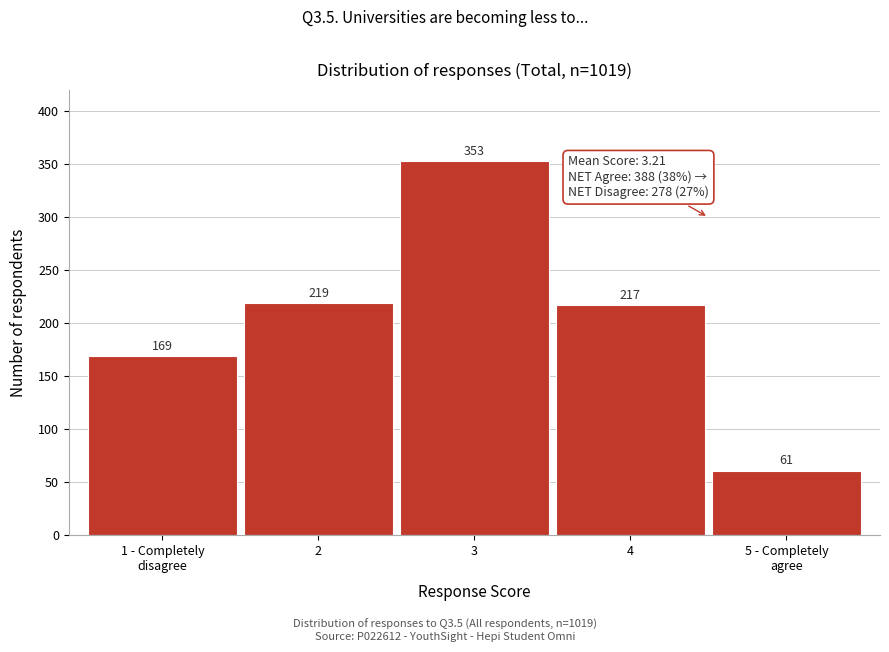

Reading left to right, what are all the values shown in this chart?

169	219	353	217	61